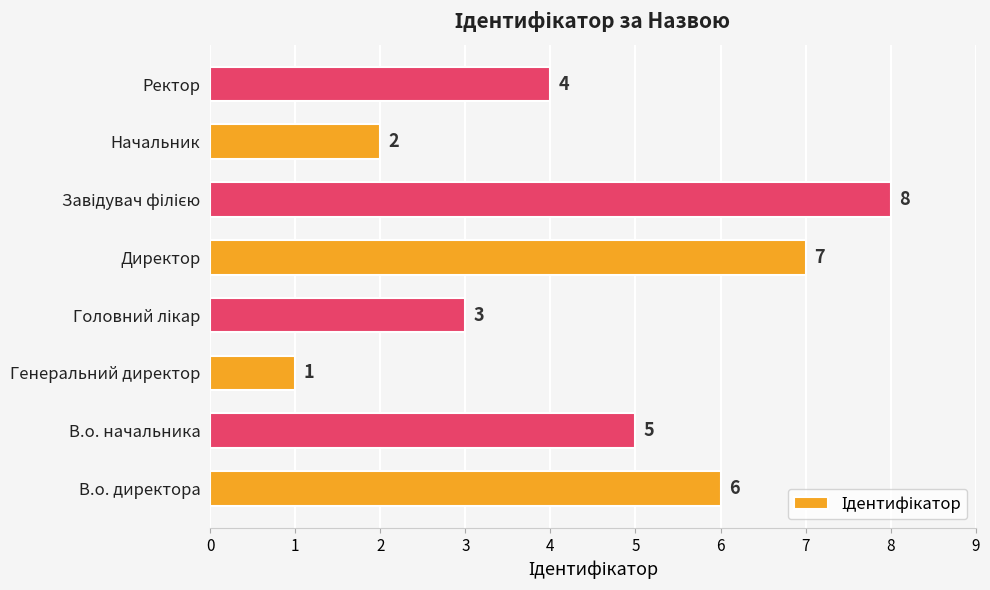

How many distinct data groups are displayed?

1